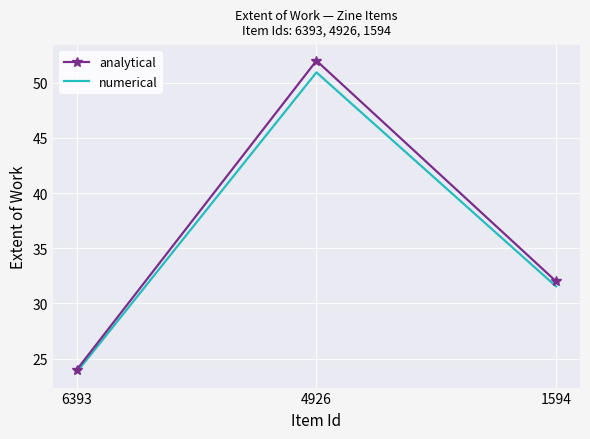

Which category has the lowest value across all series?

6393